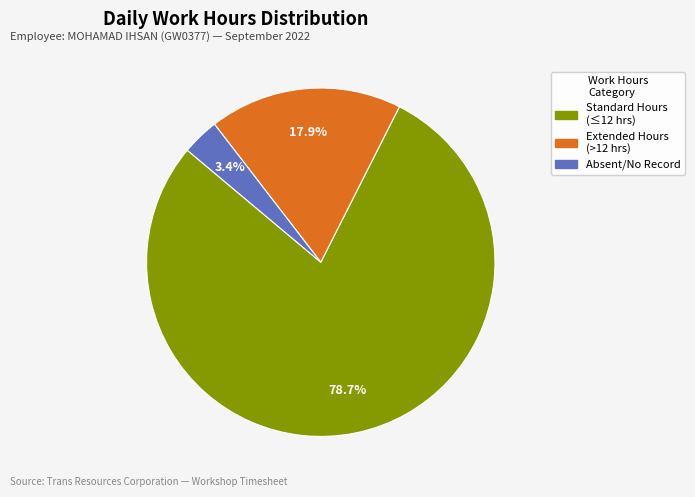

Does any single category account for the majority?

Yes